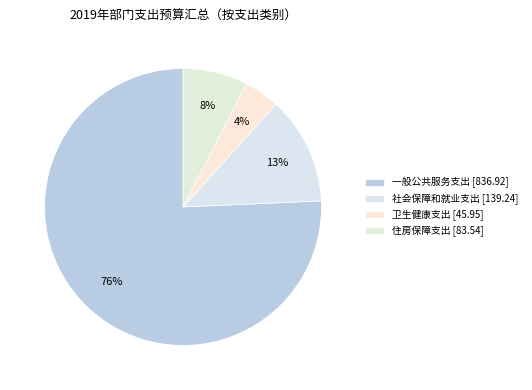

How many segments does this pie chart have?

4